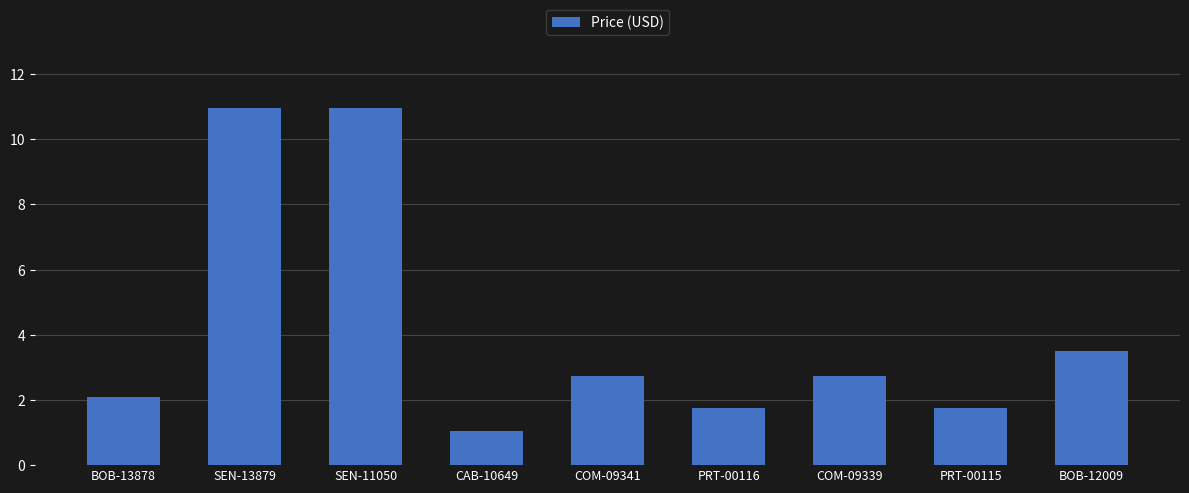

Count the number of data series in this chart.

1